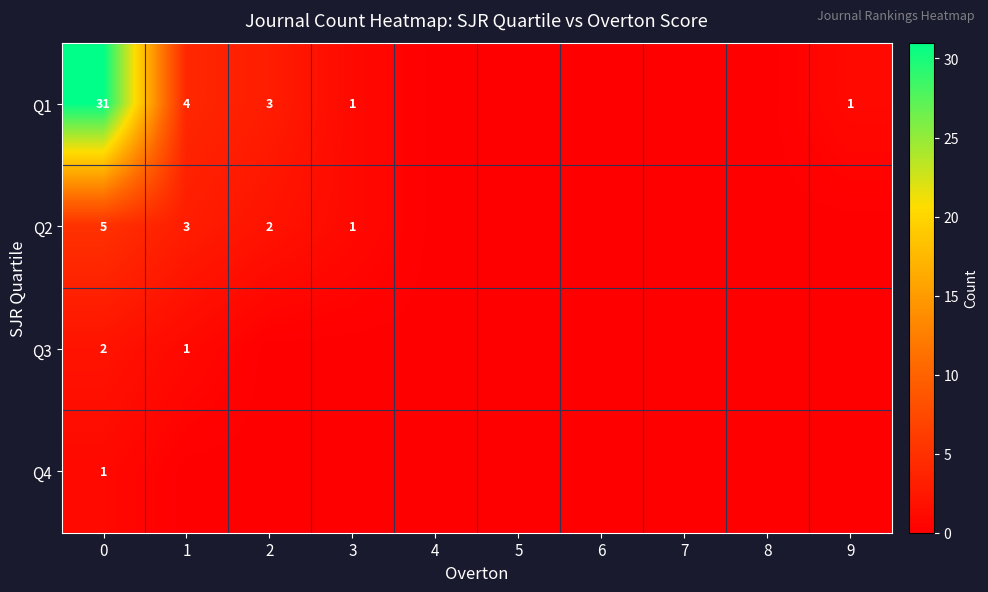

What is the maximum value shown in the chart?

31